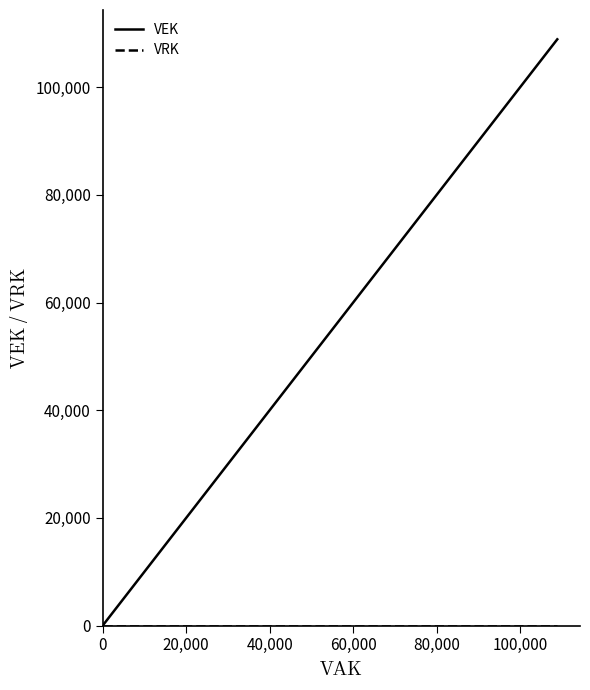

Count the number of data series in this chart.

2